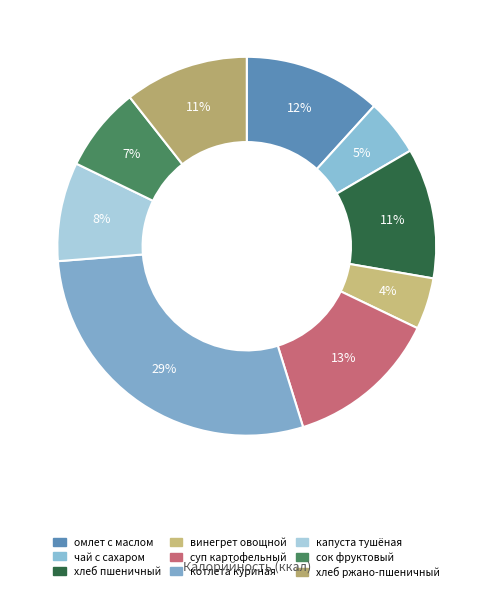

What percentage is the капуста тушёная slice, to the nearest percent?

8%